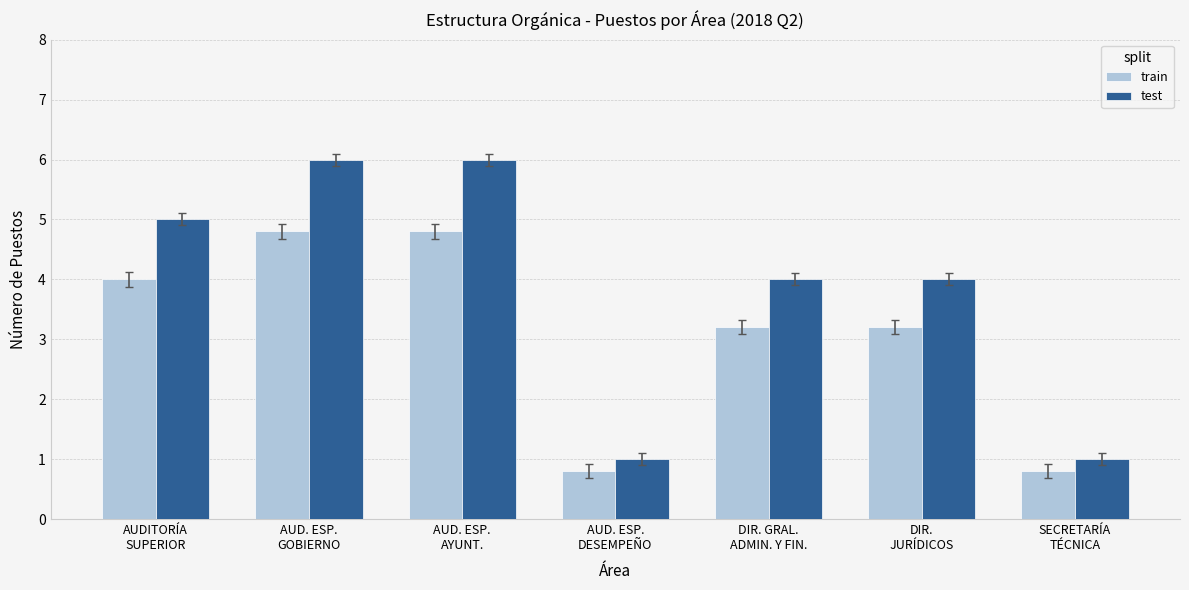

What position from the right is SECRETARÍA
TÉCNICA?

1